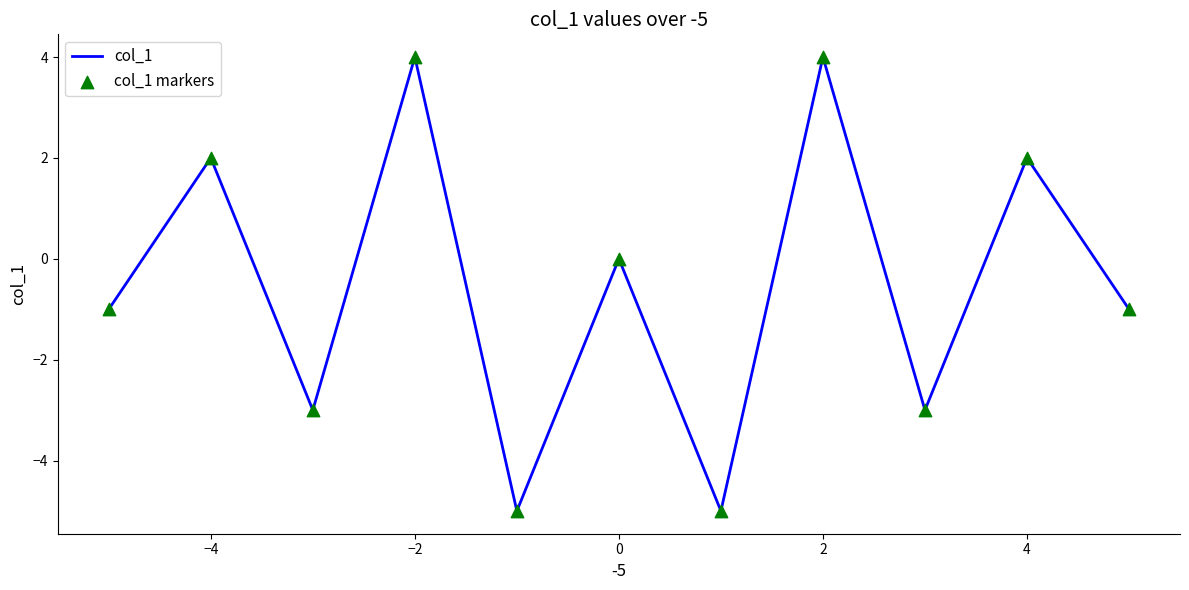

What is the maximum value shown in the chart?

4